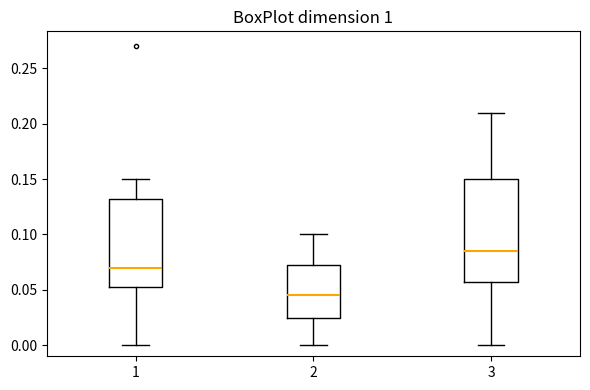

Comparing the boxes themselves (not the whiskers), which one is the tallest?

3